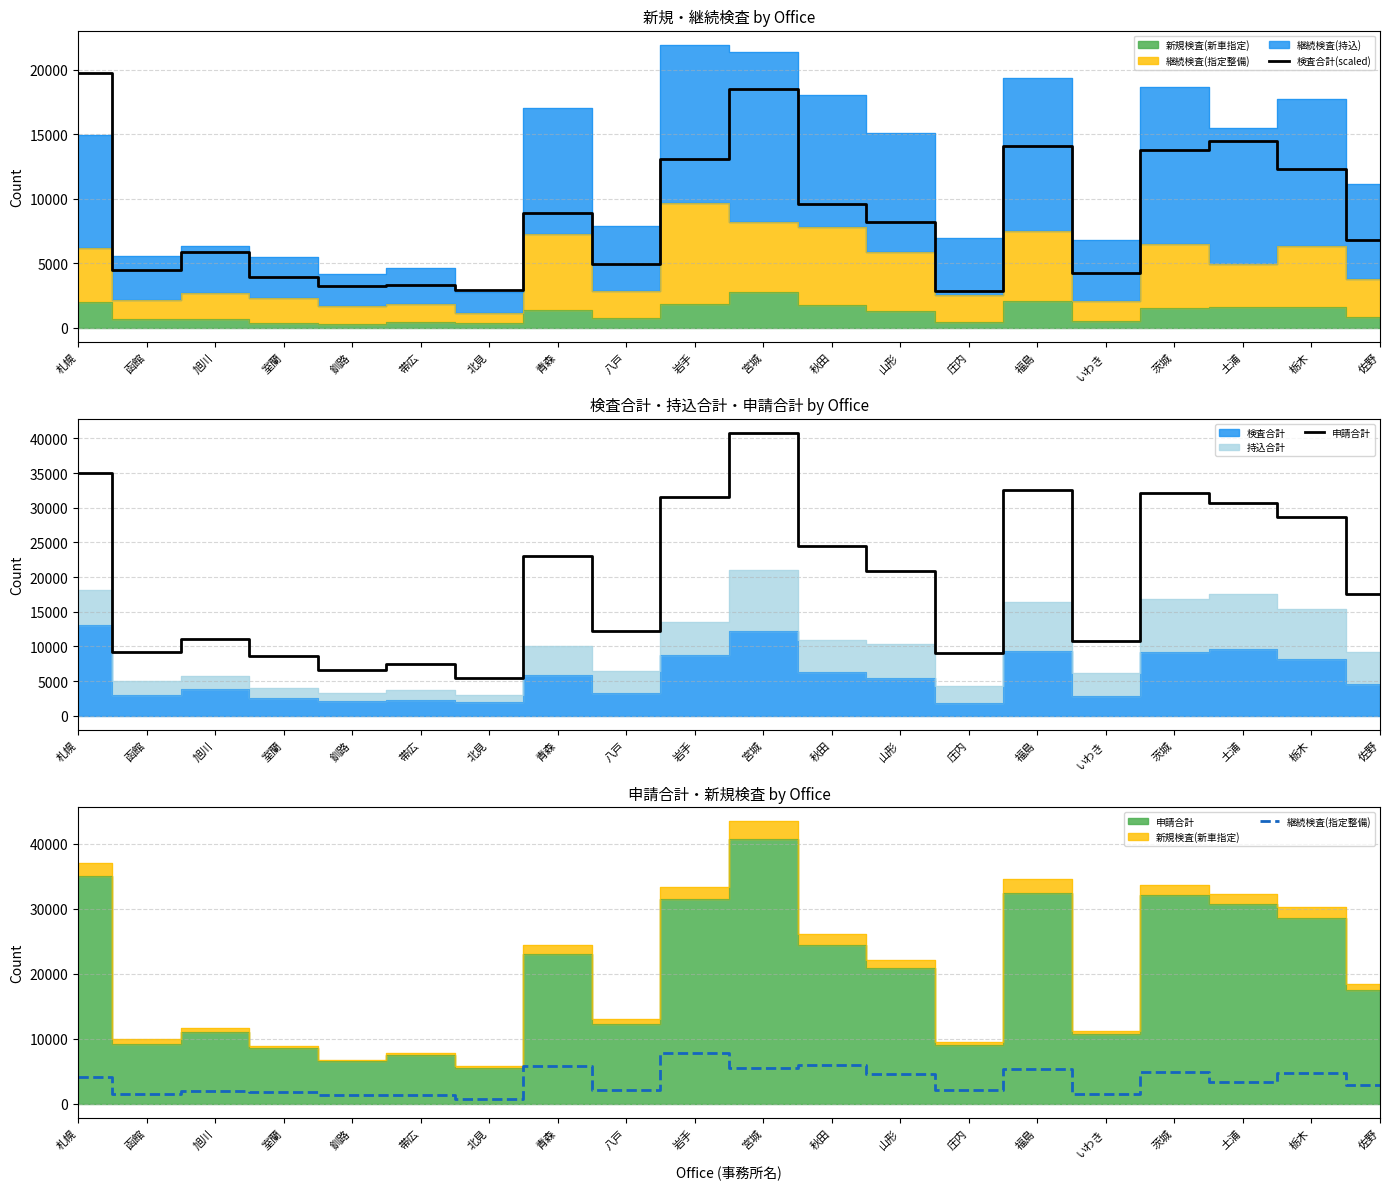

What is the difference between the maximum and minimum values in the 申請合計 series?

35324.0